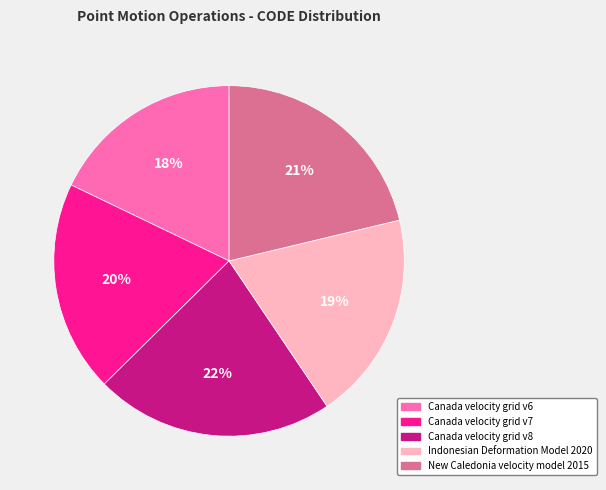

Which slice is the smallest?

Canada velocity grid v6